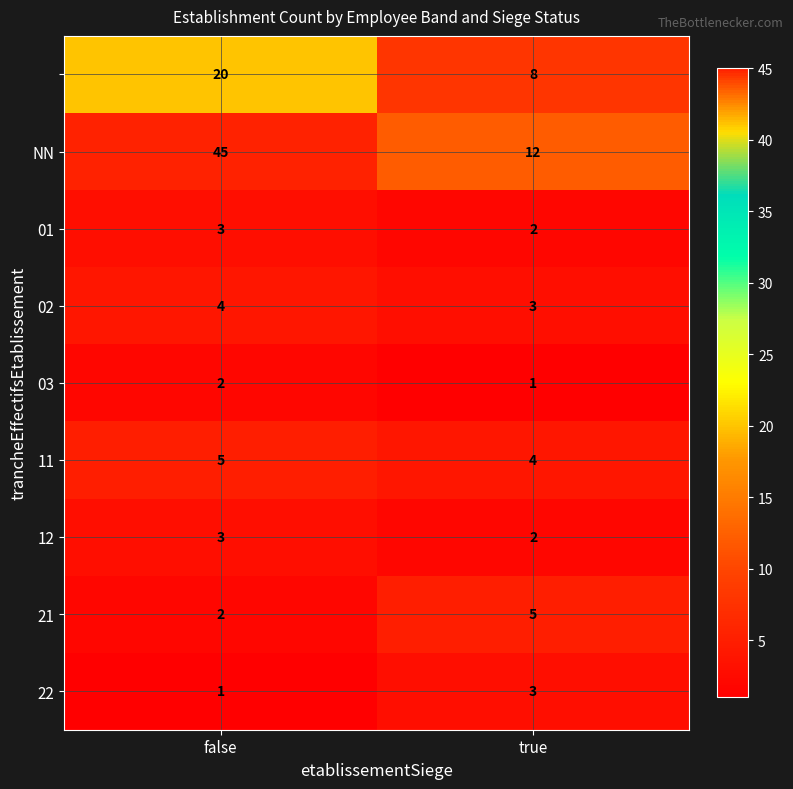

What is the total value across all series at false?

85